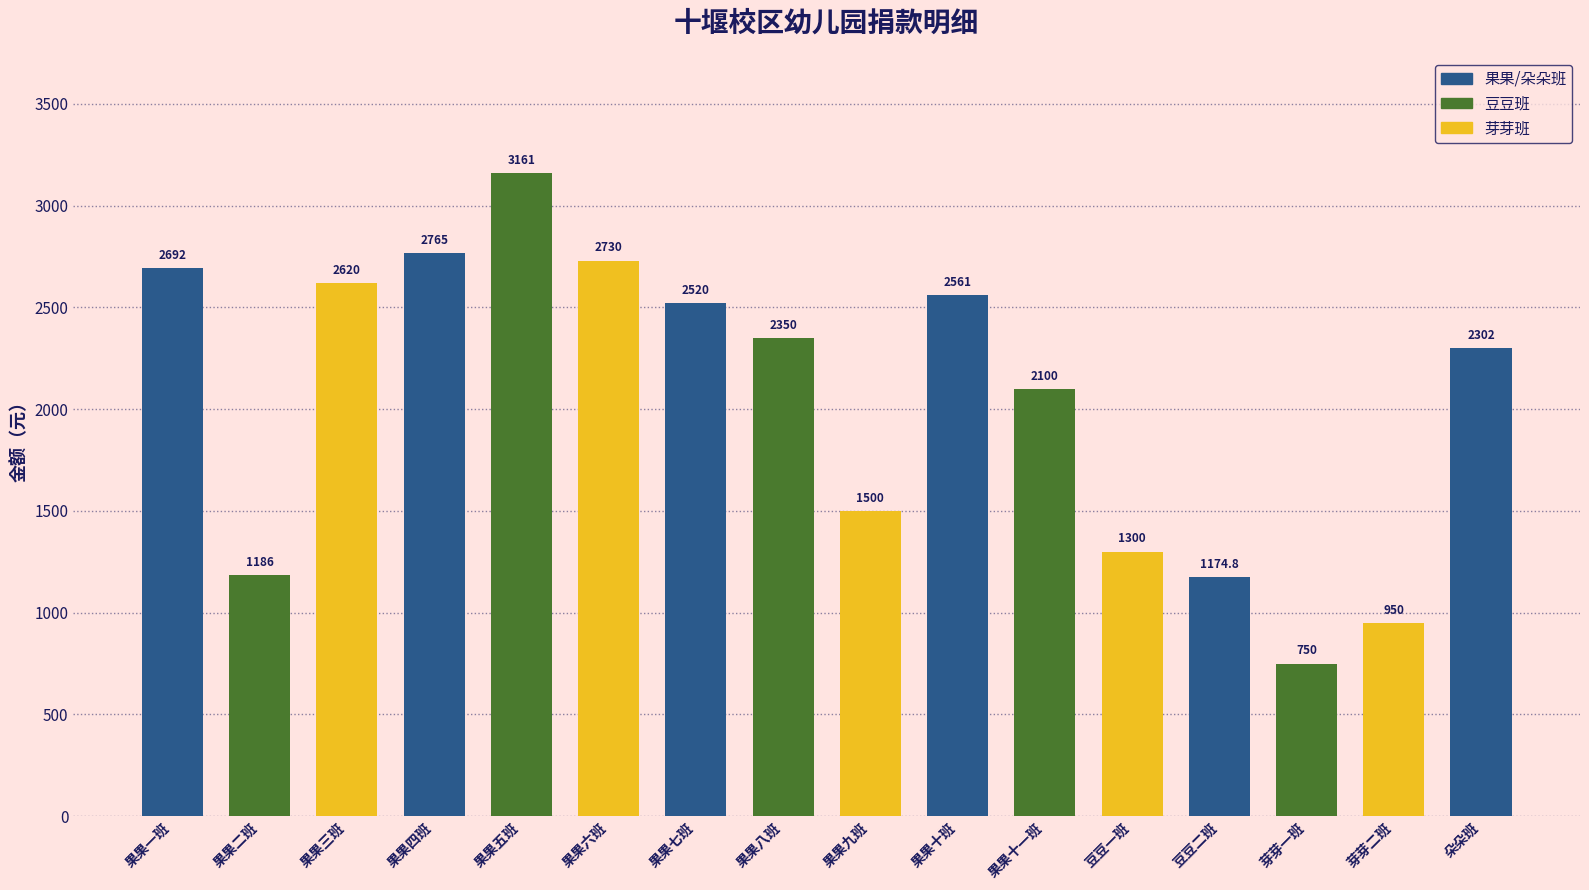

What is the value of the 8th bar from the left?

2350.0